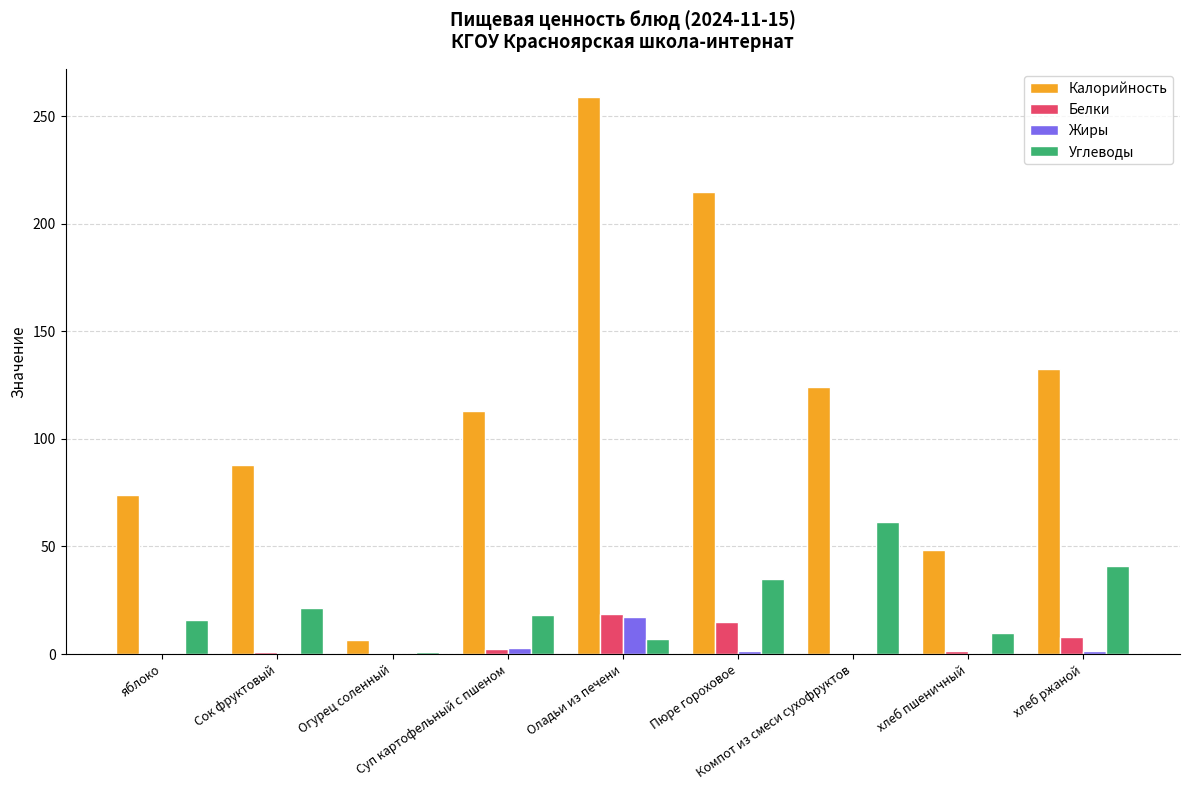

Which series has the largest total across all categories?

Калорийность